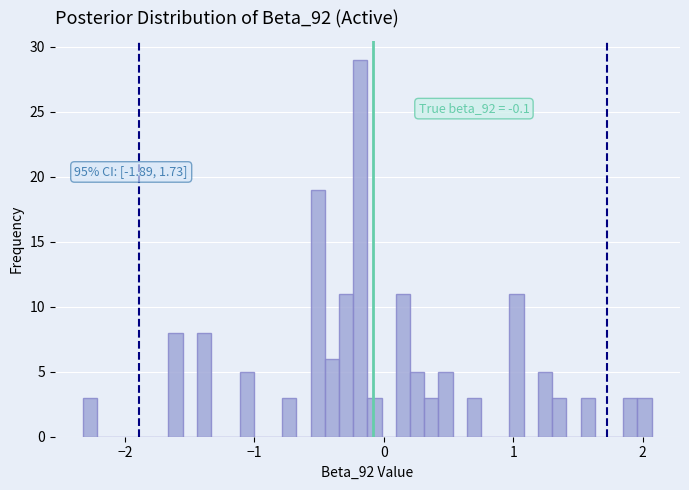

Around what value on the x-axis is the tallest bar? Give the approximate position of its centre, as read against the axis.

-0.2